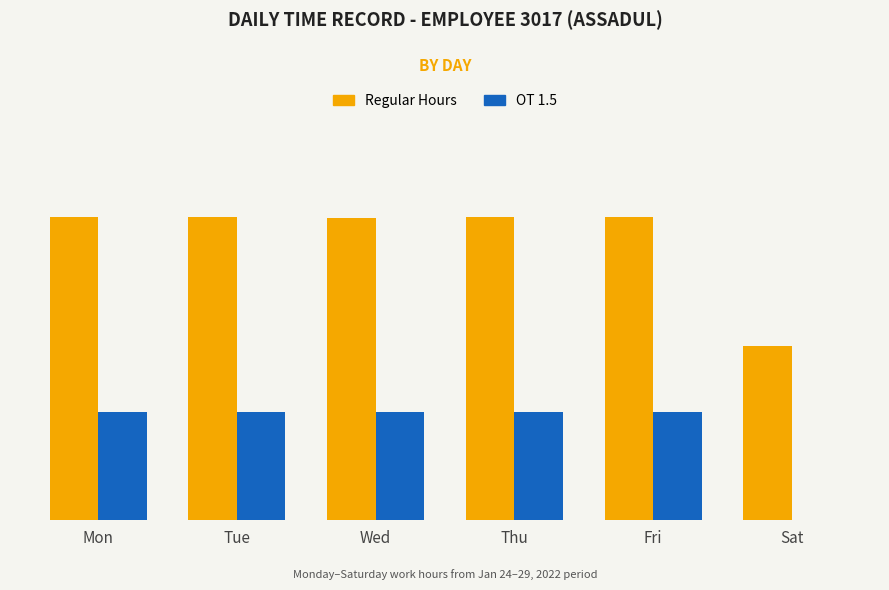

At which category is the sum across all series the highest?

Tue